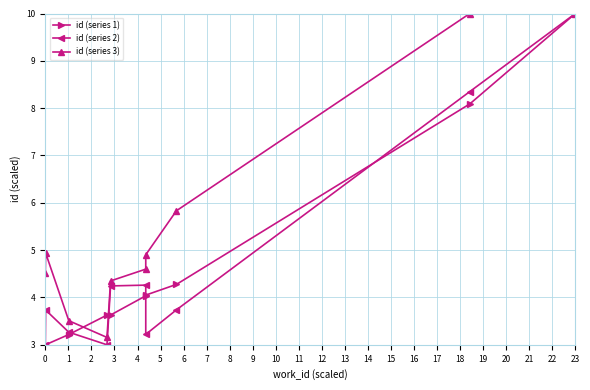

Is this an area chart (filled region under the line)?

No